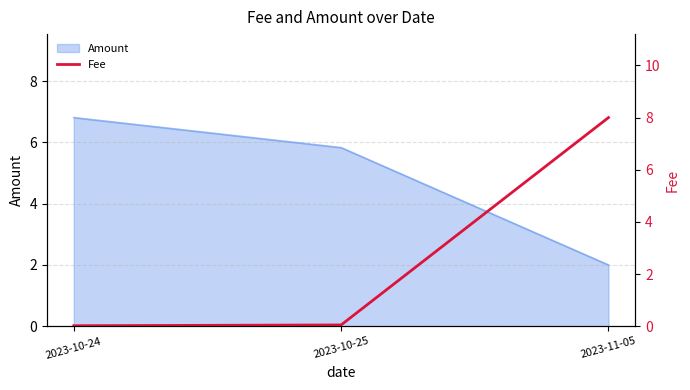

Where does the Amount series first go above 5?

2023-10-24